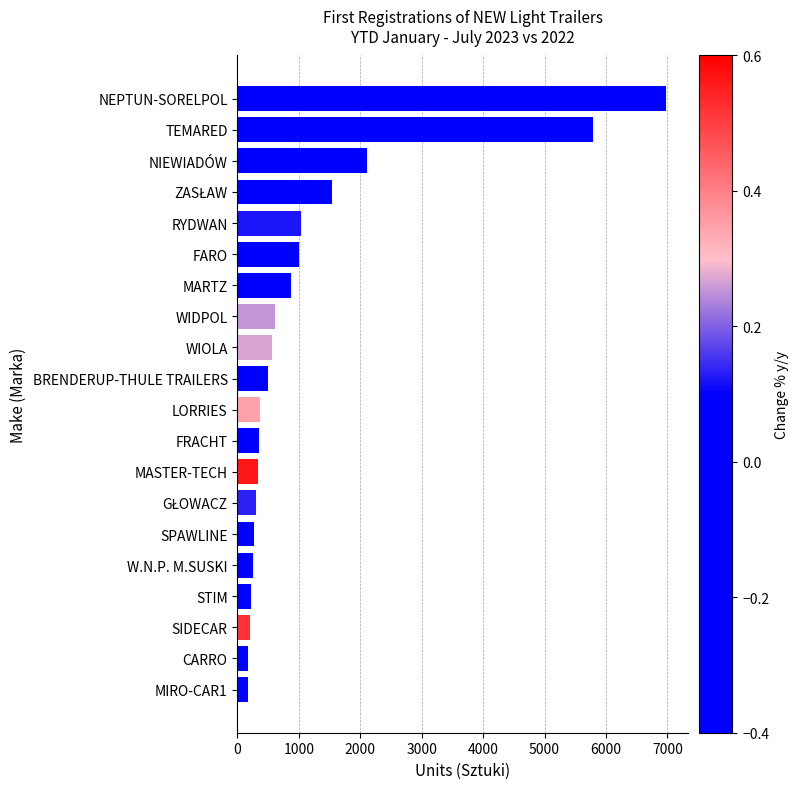

At which category does the chart reach its peak across all series?

NEPTUN-SORELPOL